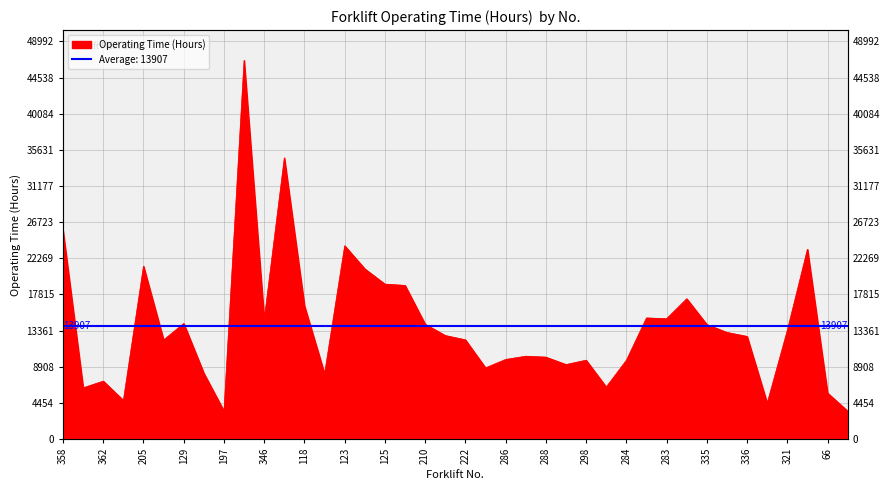

Between 286 and 316, which is larger?

286